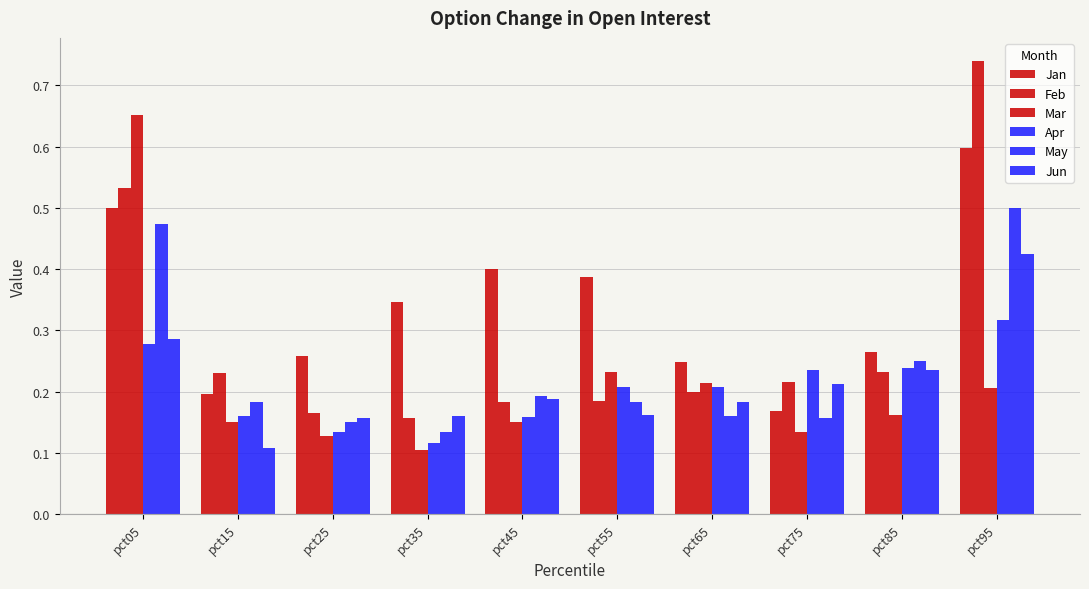

Does the chart contain stacked bars?

No